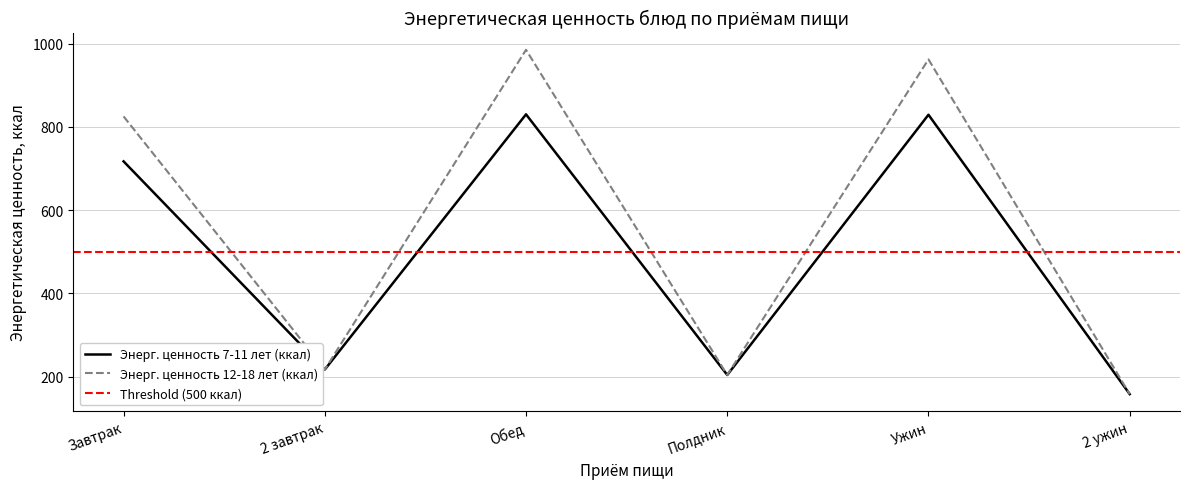

List the series in order of their overall mean, lowest first.

Энерг. ценность 7-11 лет (ккал), Энерг. ценность 12-18 лет (ккал)